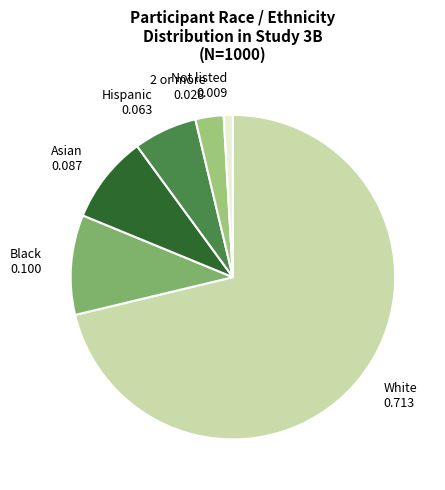

Which category has the biggest portion of the pie?

White